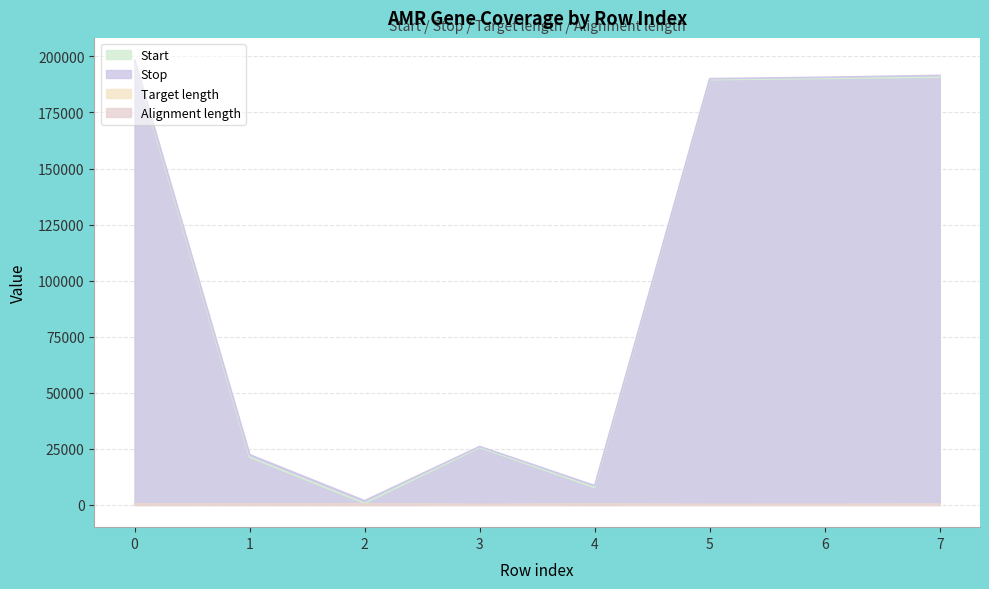

How many lines are shown in the chart?

4